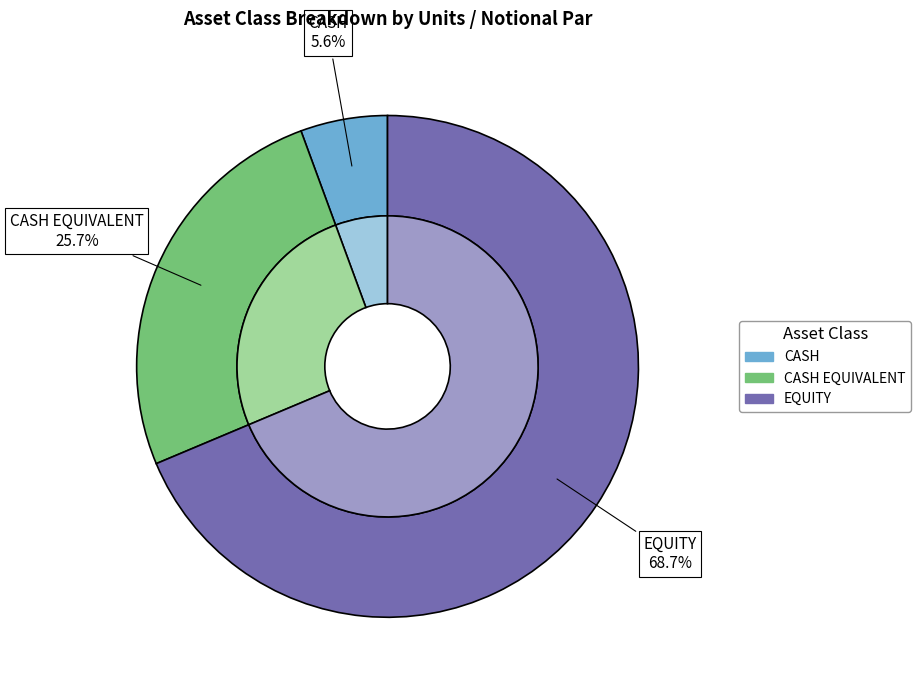

Between CASH and CASH EQUIVALENT, which is larger?

CASH EQUIVALENT